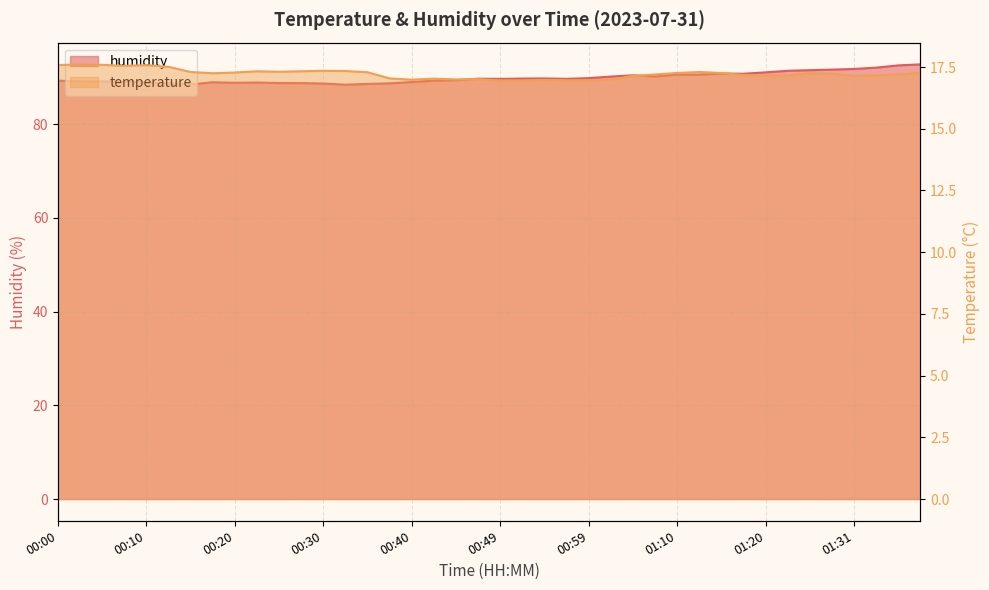

What are all the series names shown in the legend?

temperature, humidity